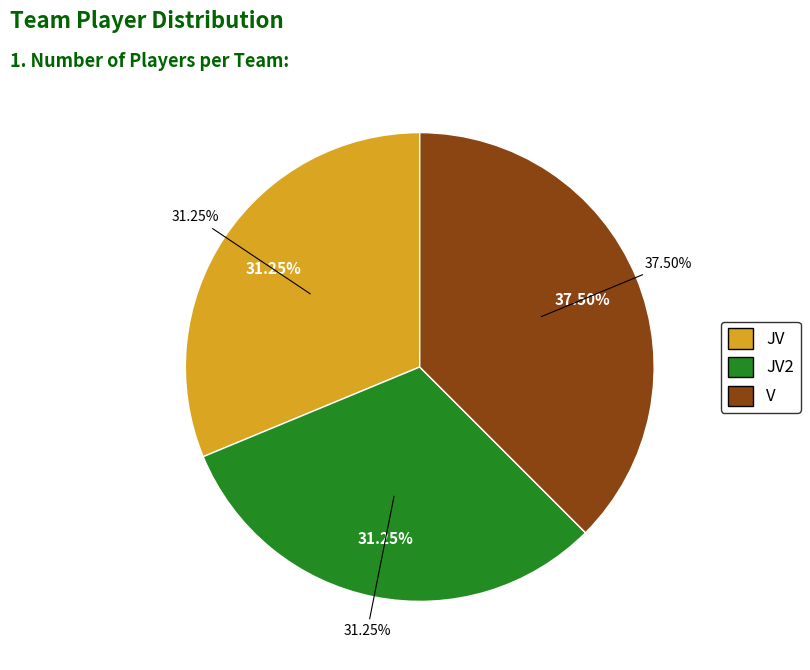

What is the largest slice in the pie chart?

V